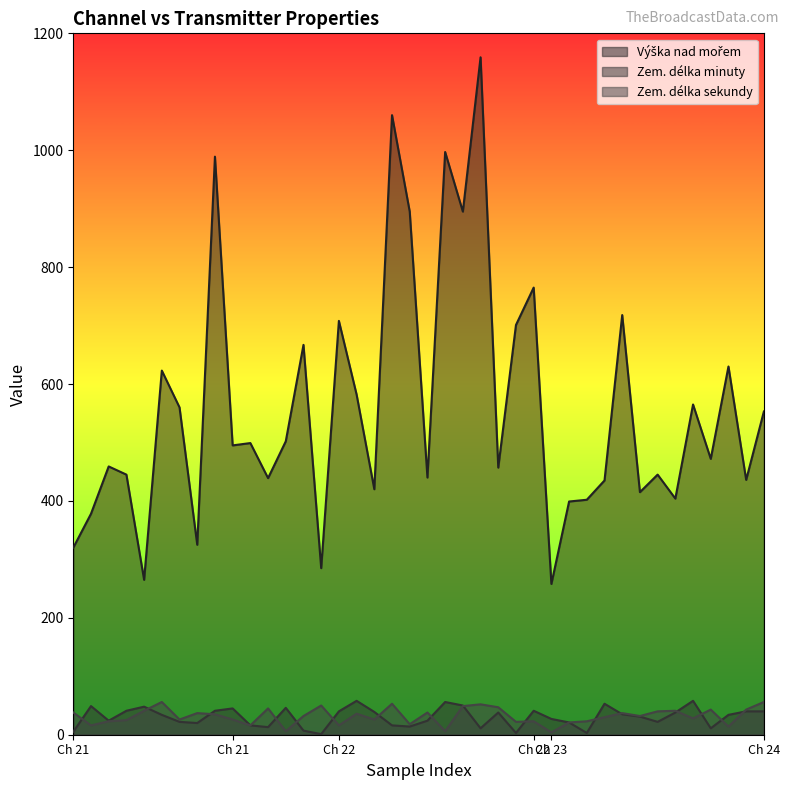

Which series has the largest total across all categories?

Výška nad mořem